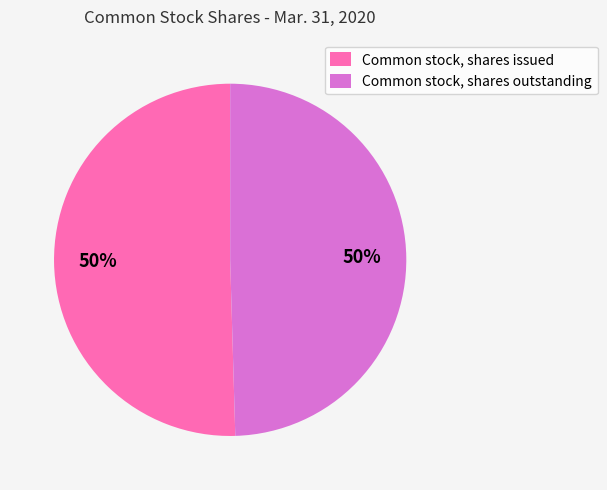

Count the number of slices in the pie.

2